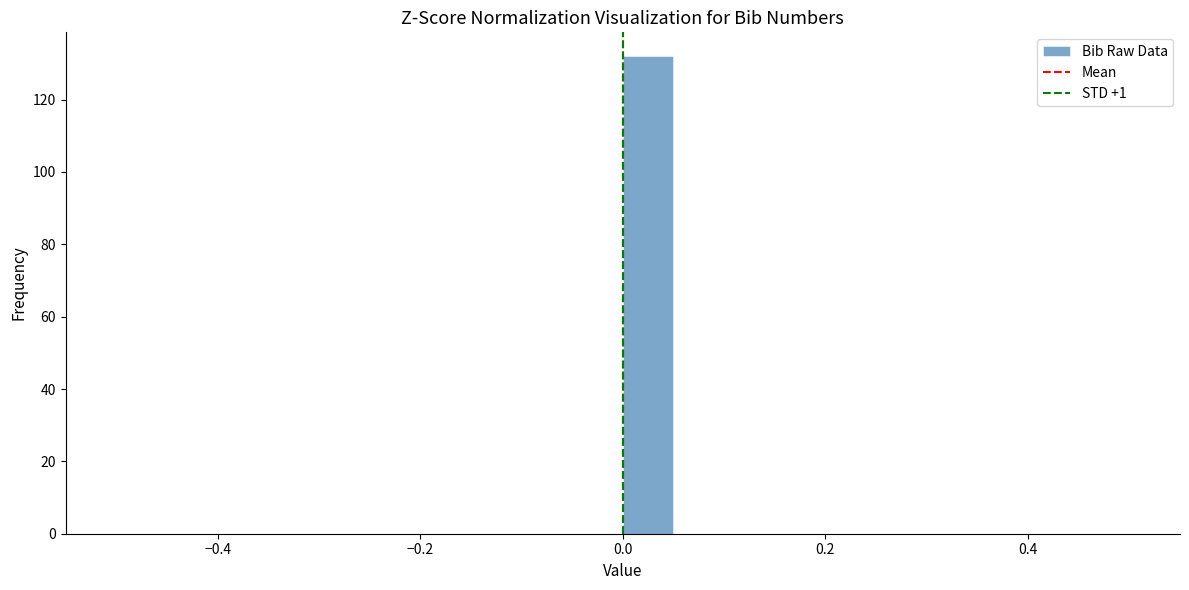

Read against the x-axis, roughly where is the centre of the tallest bar?

0.02